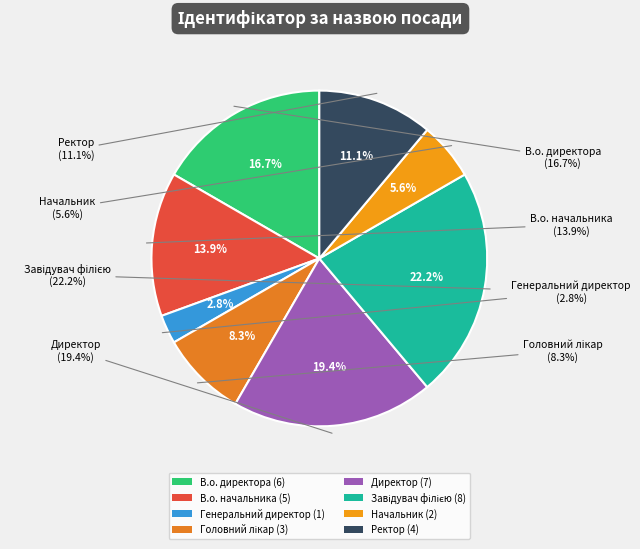

Does В.о. начальника represent more than half of the total?

No